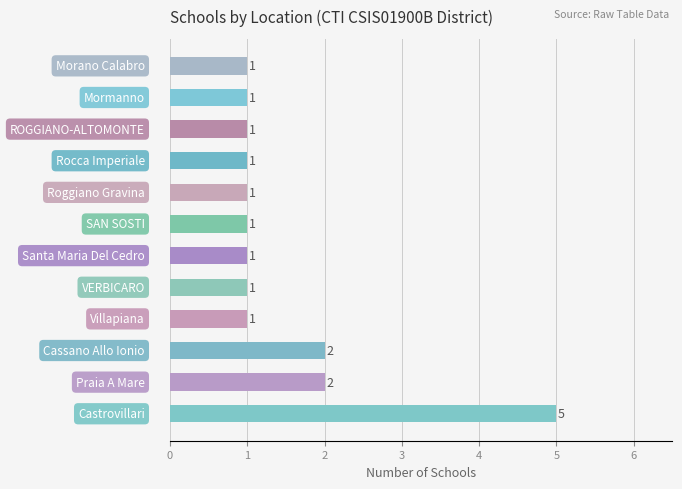

What is the minimum value shown in the chart?

1